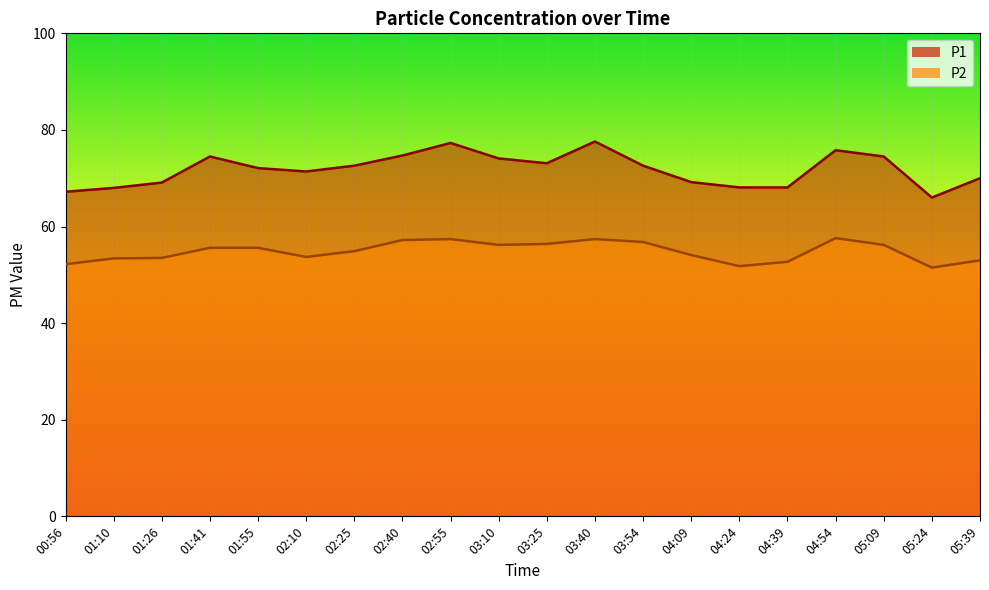

Is the value of P2 at 02:25 greater than the value of P1 at 03:54?

No